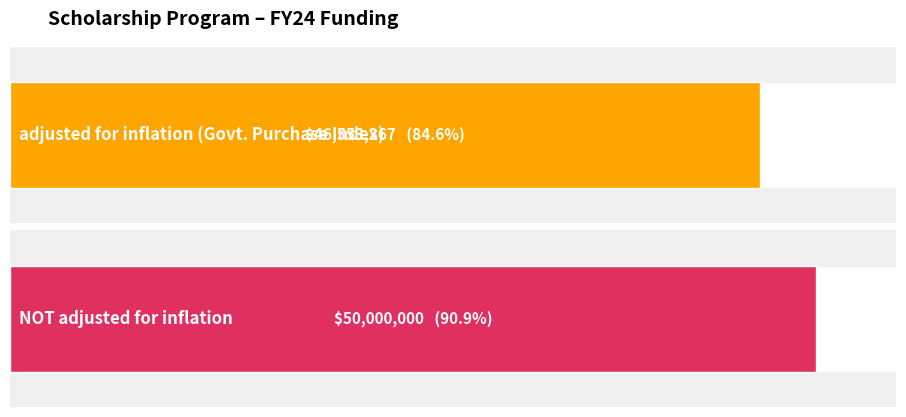

How many positive values does the NOT adjusted for inflation series have?

1